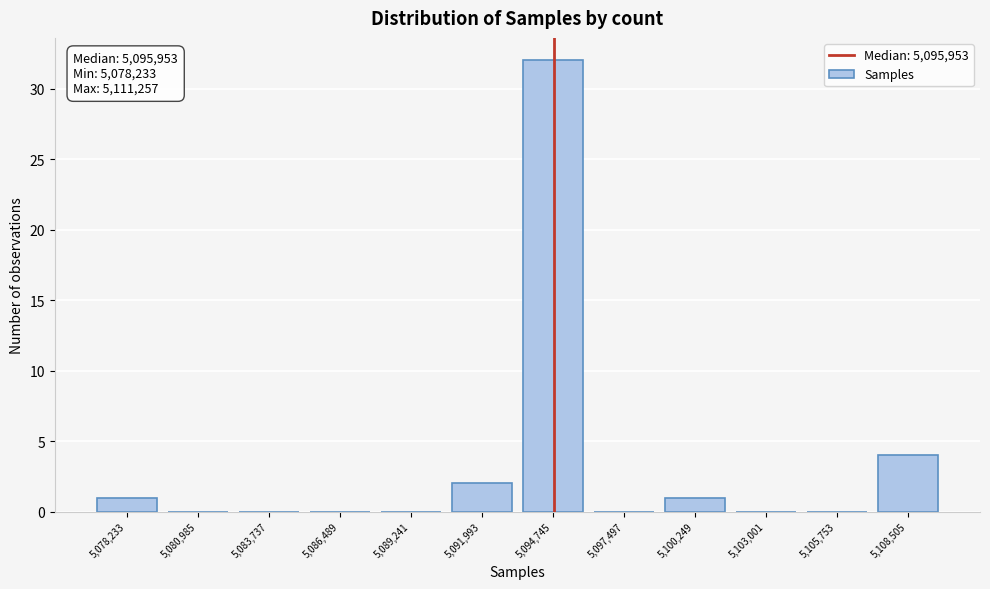

Reading left to right, list all the values displayed in this chart.

5,078,233=1	5,080,985=0	5,083,737=0	5,086,489=0	5,089,241=0	5,091,993=2	5,094,745=32	5,097,497=0	5,100,249=1	5,103,001=0	5,105,753=0	5,108,505=4